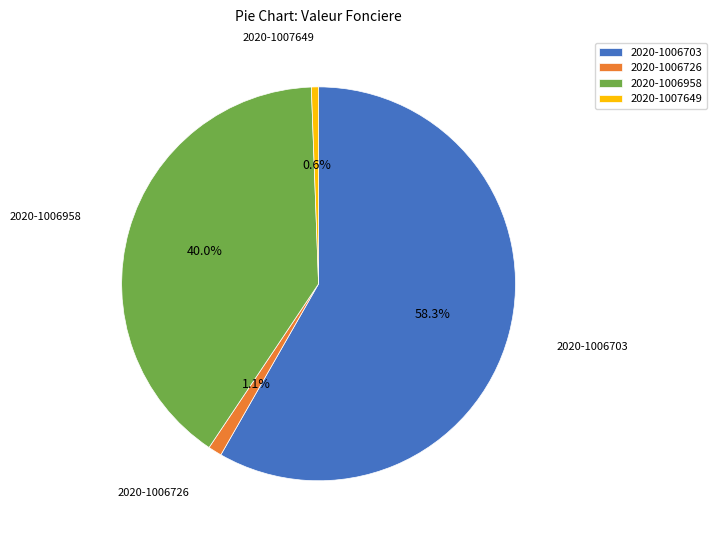

Which slice is the largest?

2020-1006703